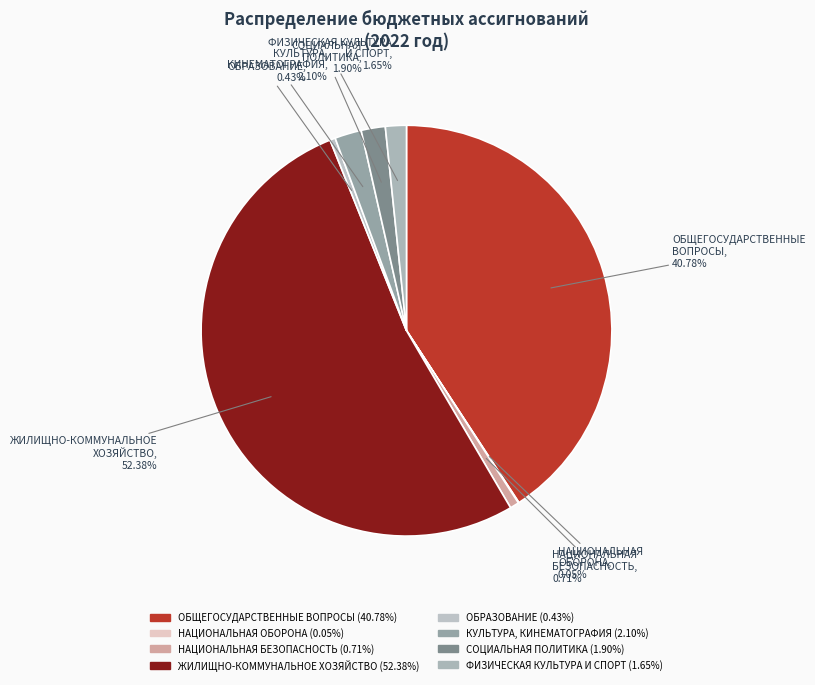

What is the majority slice?

ЖИЛИЩНО-КОММУНАЛЬНОЕ ХОЗЯЙСТВО